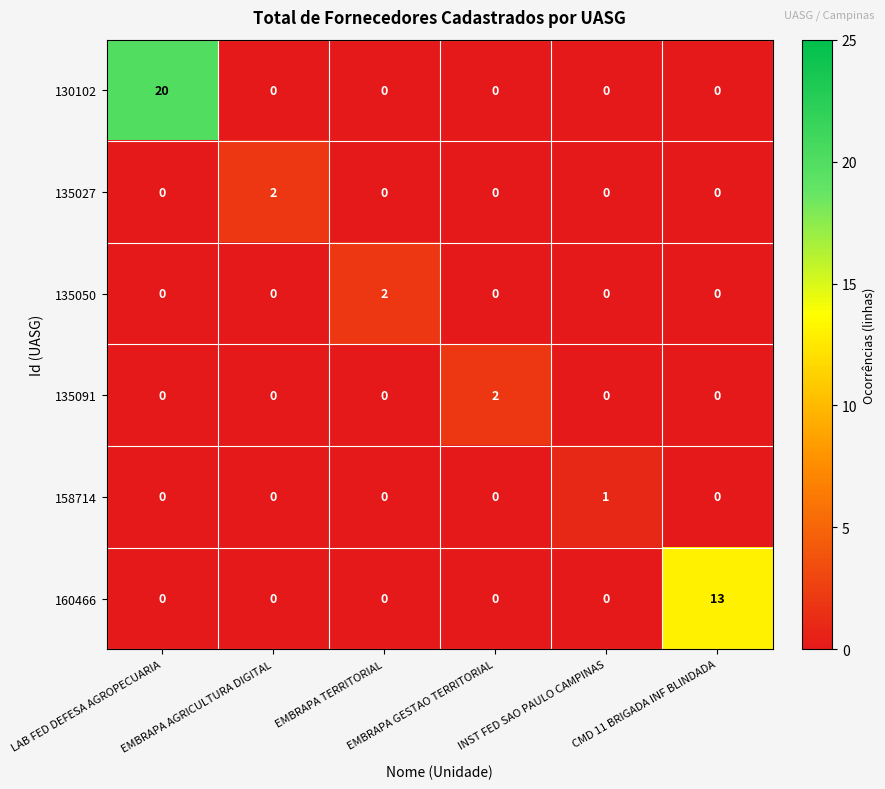

Which label corresponds to the largest value in the chart?

LAB FED DEFESA AGROPECUARIA